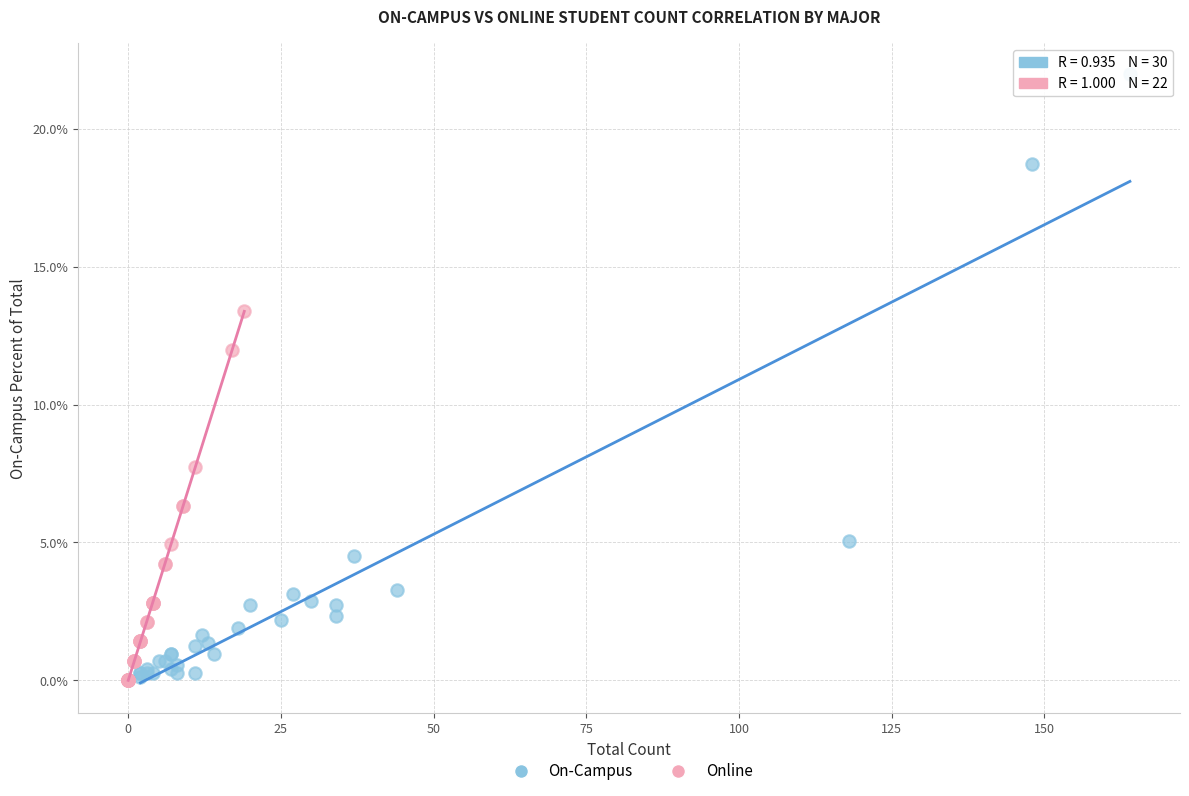

Which series contains the highest Y value?

On-Campus